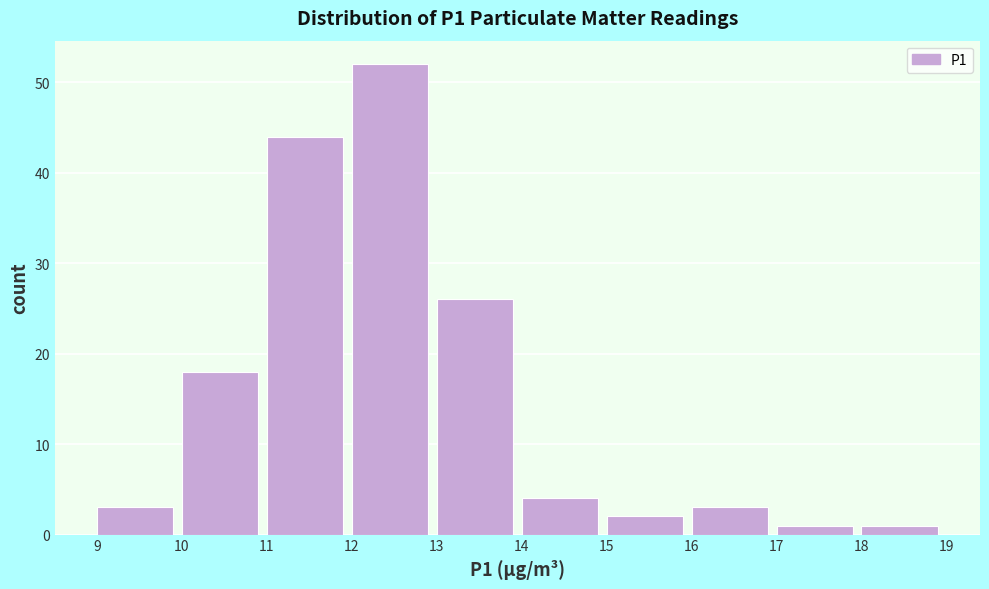

Reading left to right, list every bar in this chart as the range it spans on the x-axis followed by its height. The values are not printed on the chart, so give them approximately, as read against the axis.

9 to 10: 3
10 to 11: 18
11 to 12: 44
12 to 13: 52
13 to 14: 26
14 to 15: 4
15 to 16: 2
16 to 17: 3
17 to 18: 1
18 to 19: 1